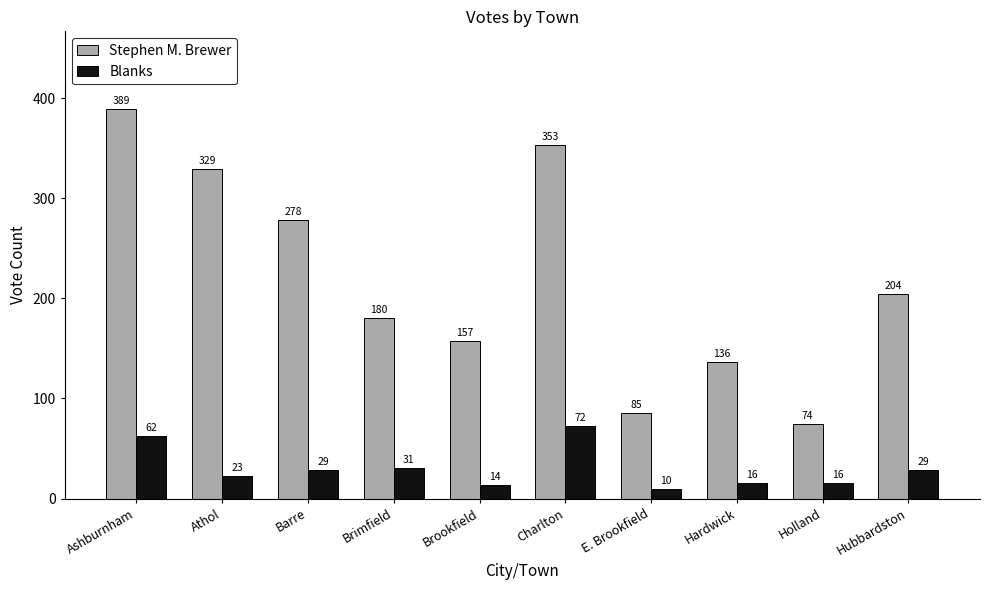

Reading left to right, transcribe all the data shown in this chart.

Stephen M. Brewer: 389	329	278	180	157	353	85	136	74	204
Blanks: 62	23	29	31	14	72	10	16	16	29